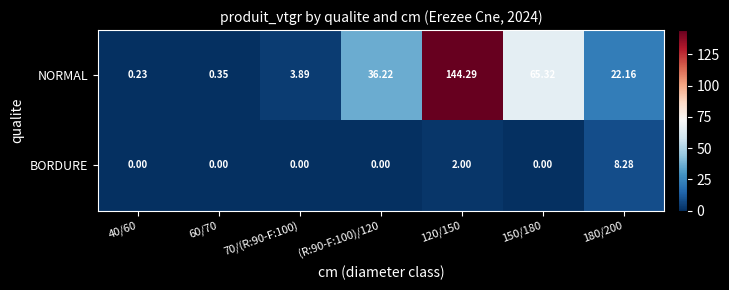

Which series changed the most between 70/(R:90-F:100) and 180/200?

NORMAL